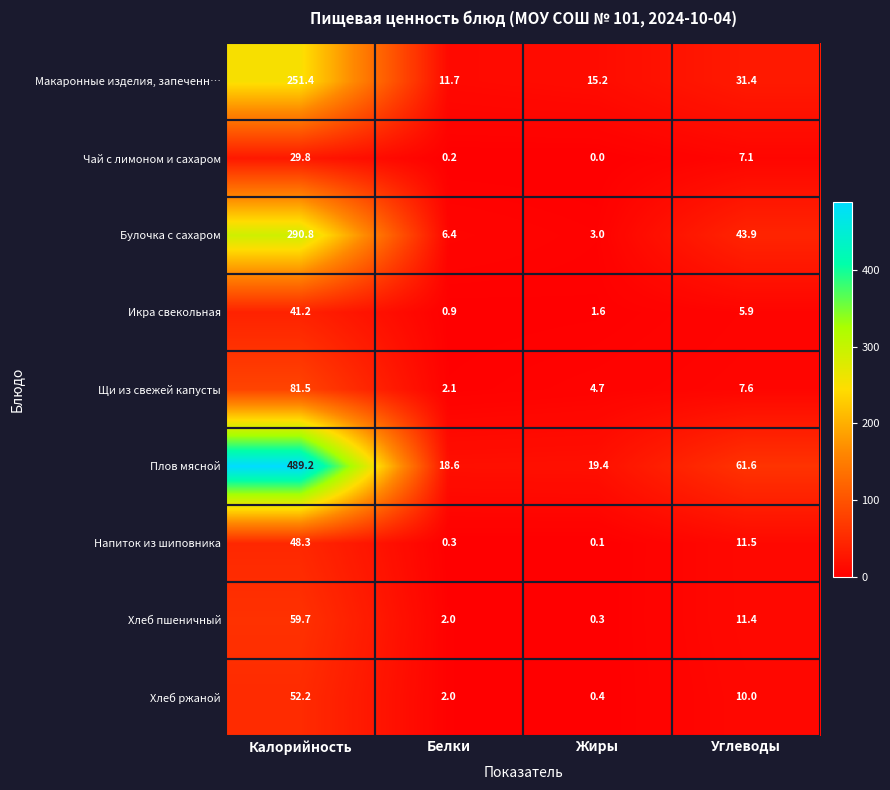

The value of Булочка с сахаром at Белки is 6.4. True or false?

True